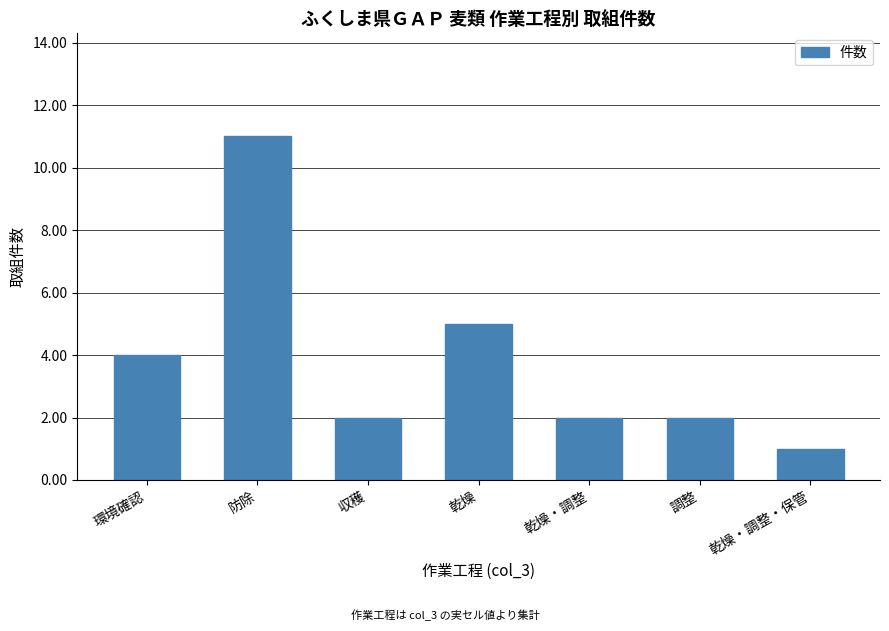

What is the change in value from 環境確認 to 防除?

+7